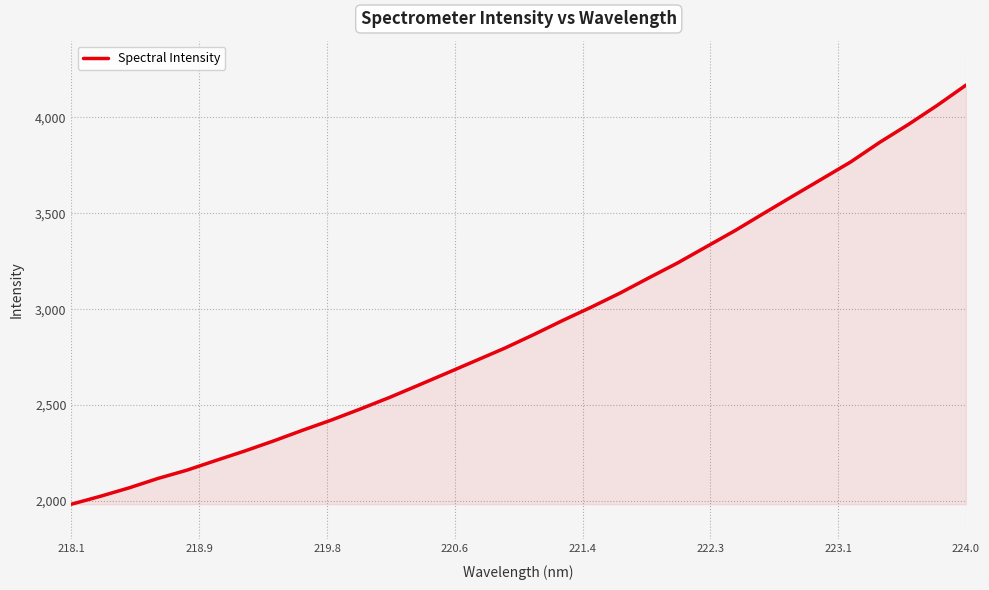

What is the difference between the maximum and minimum values?

2185.4